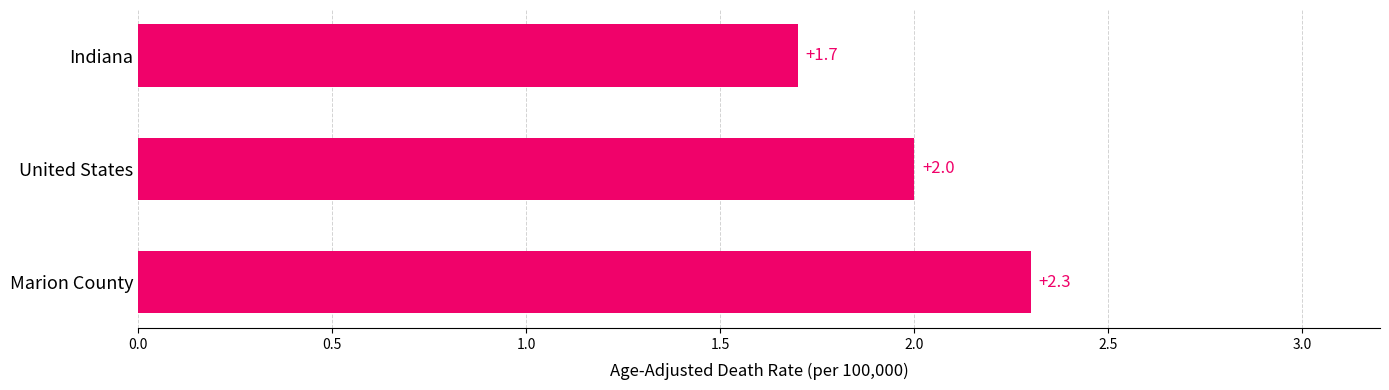

Between United States and Marion County, which is larger?

Marion County